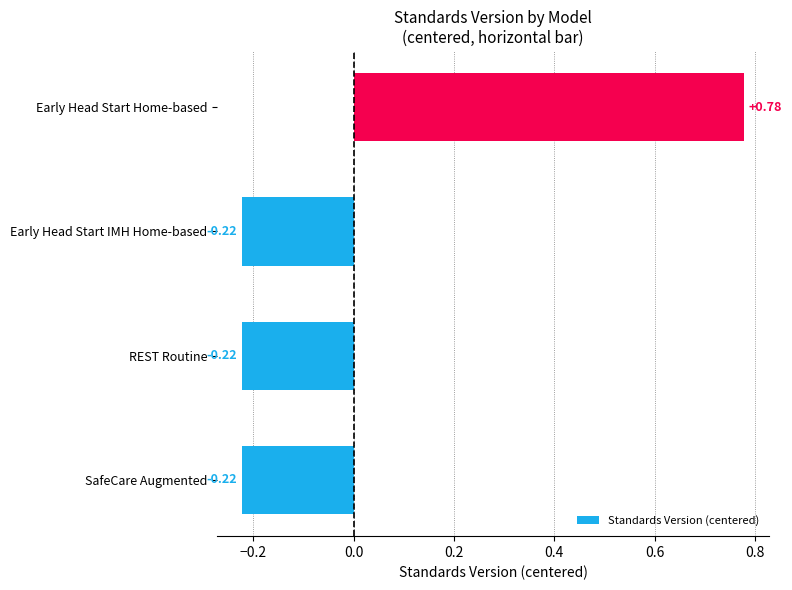

What is the difference between the values at SafeCare Augmented and Early Head Start Home-based?

1.0